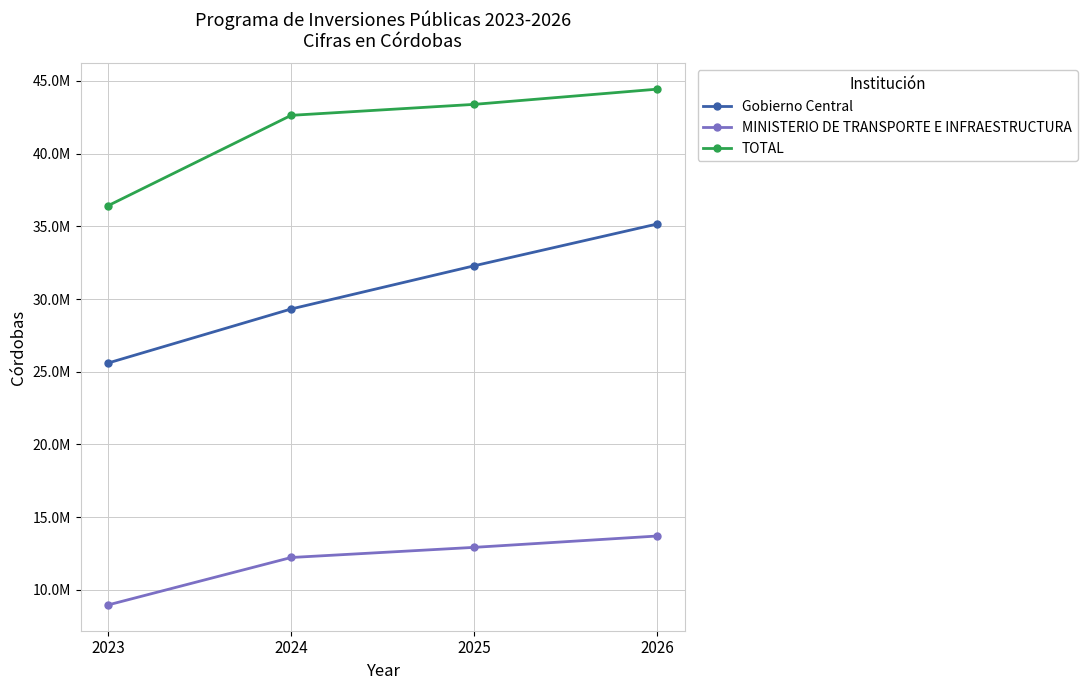

At 2023, list the series in order from largest to smallest.

TOTAL, Gobierno Central, MINISTERIO DE TRANSPORTE E INFRAESTRUCTURA